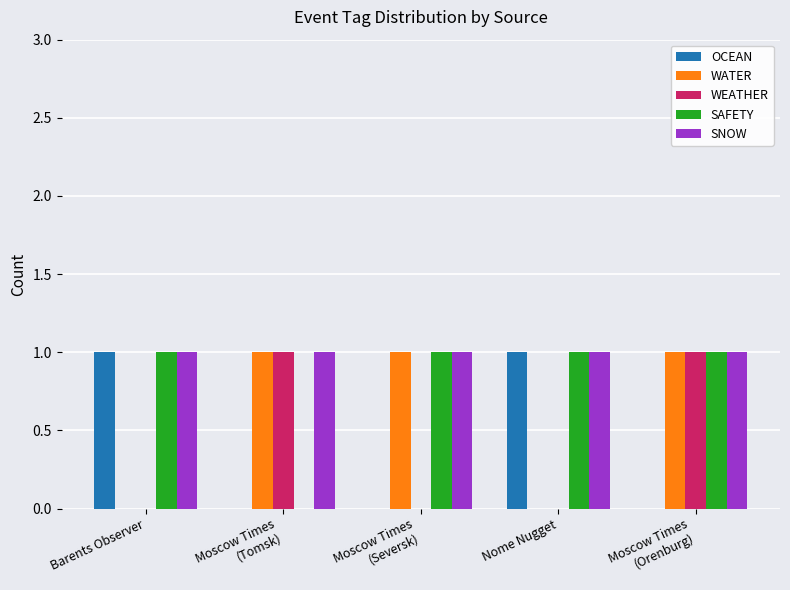

The value of WEATHER at Moscow Times
(Tomsk) is 1. True or false?

True